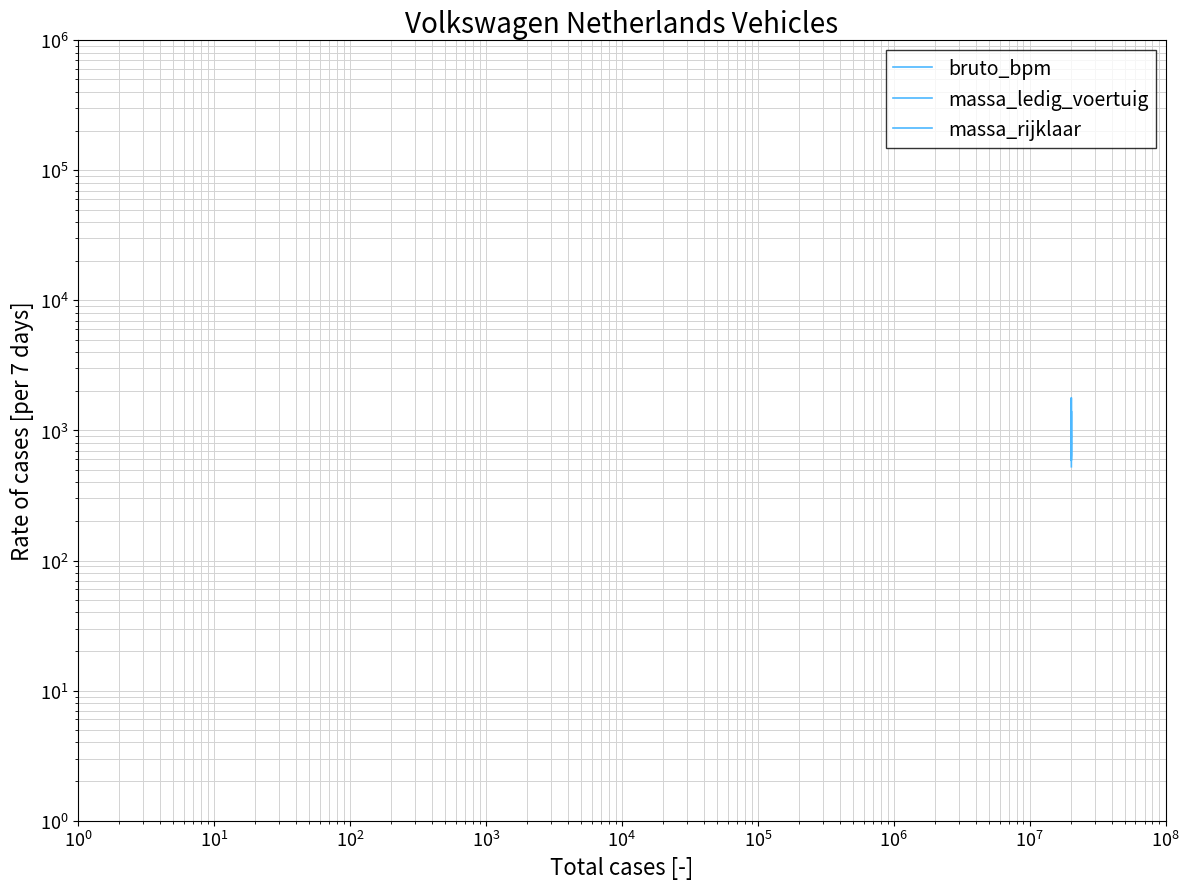

What is the difference between the maximum and second lowest values in the massa_ledig_voertuig series?

40